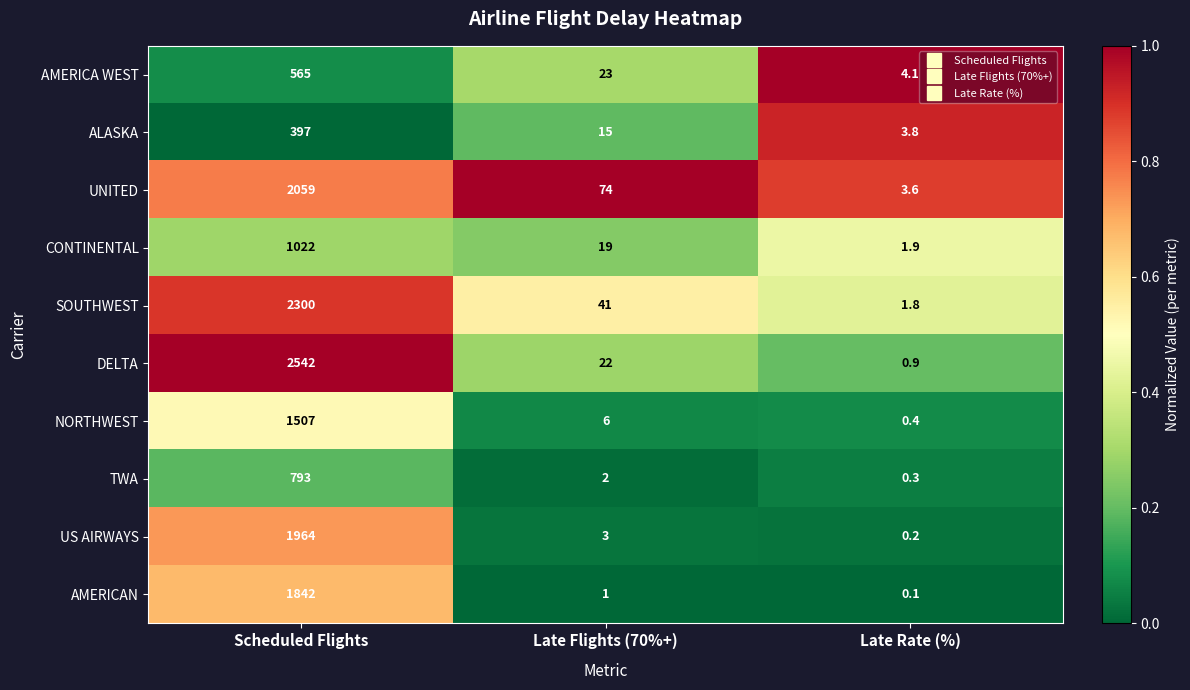

What is the maximum value for AMERICAN?

1842.0